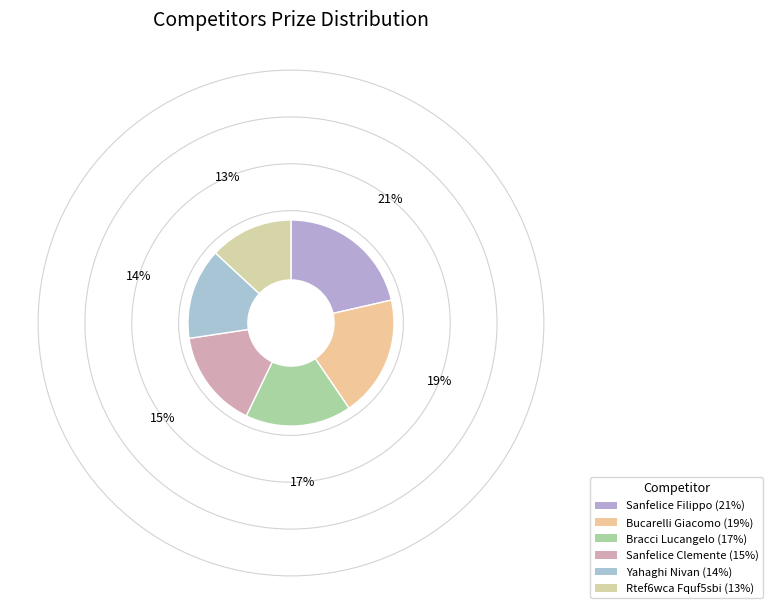

Rank the categories by value from highest to lowest.

Sanfelice Filippo, Bucarelli Giacomo, Bracci Lucangelo, Sanfelice Clemente, Yahaghi Nivan, Rtef6wca Fquf5sbi